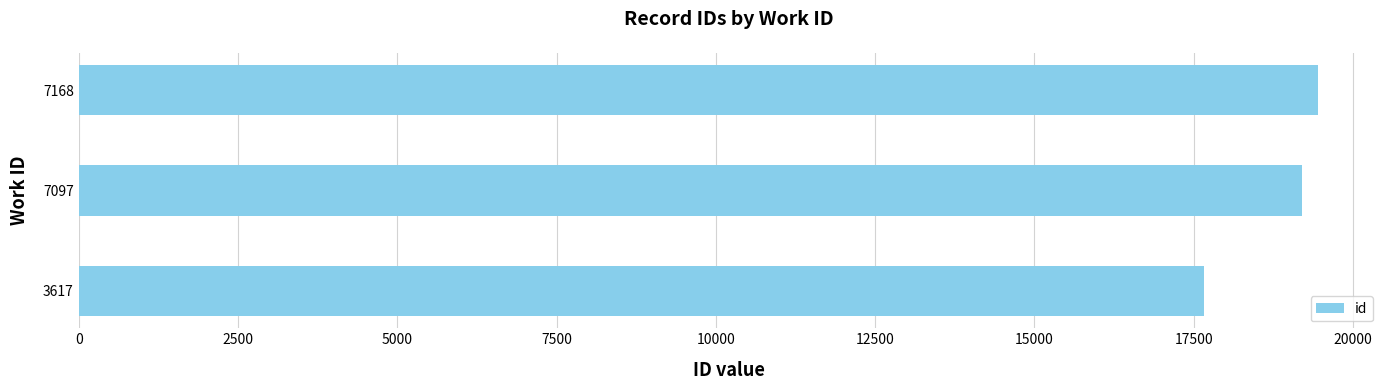

Is it true that the value at 7097 is 19198?

True